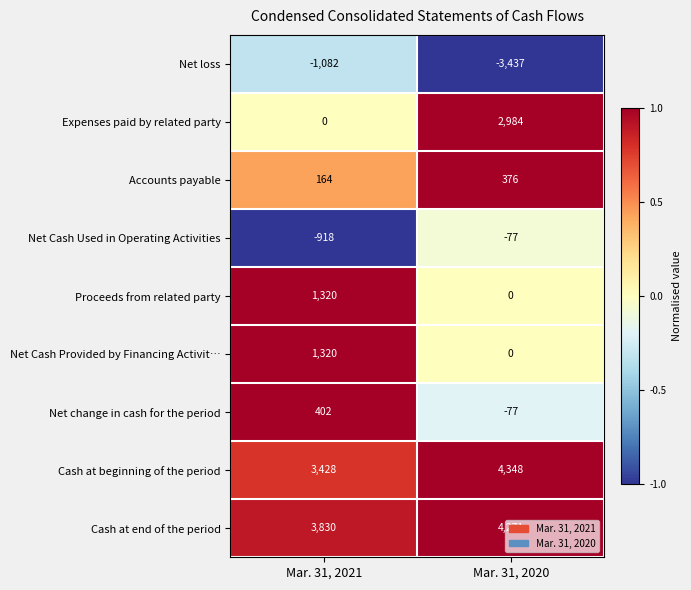

How many categories are shown in the chart?

2